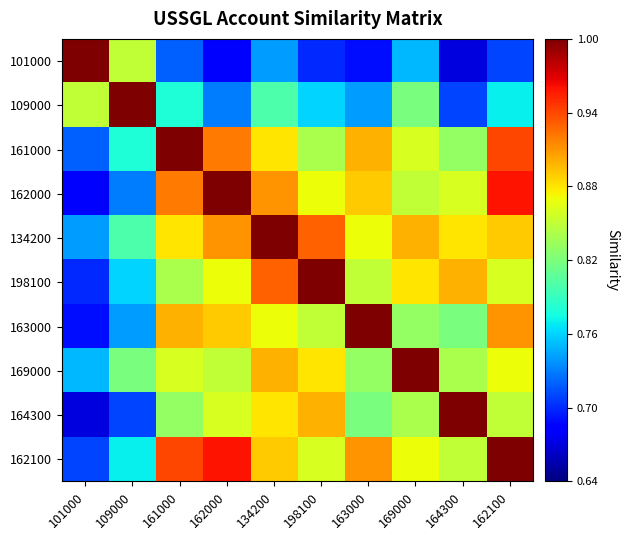

Which series has the largest range (max minus min)?

101000